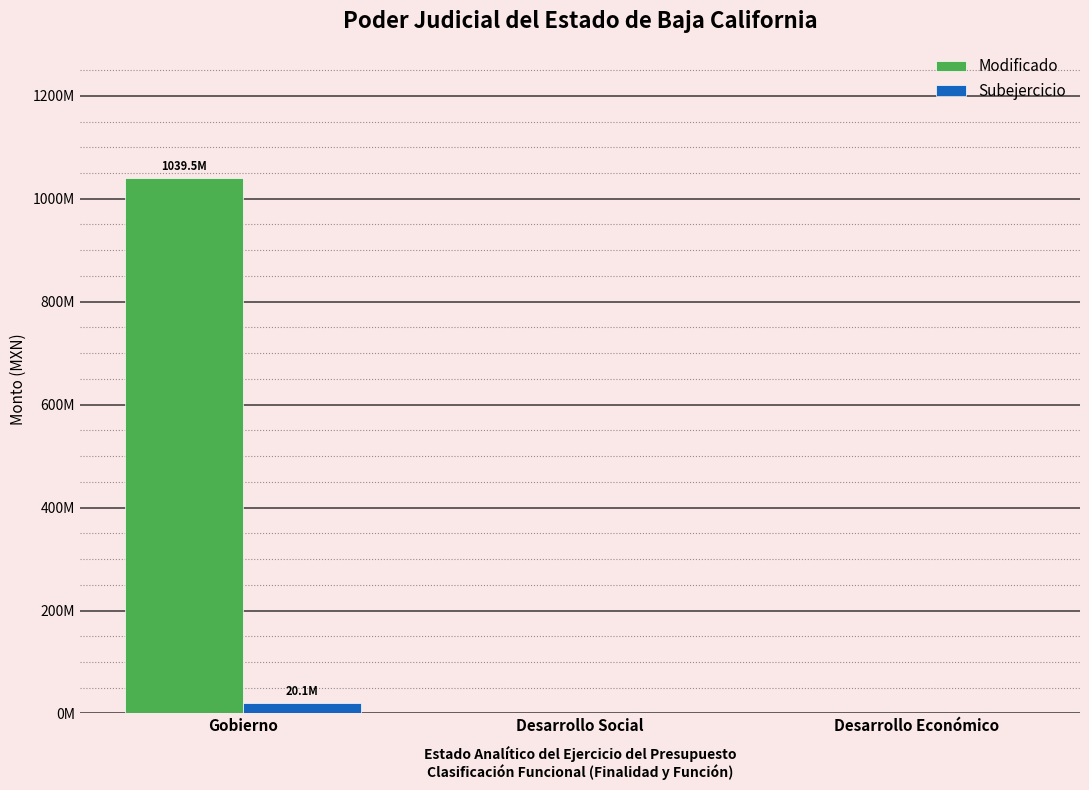

Rank the series by their maximum value, from highest to lowest.

Modificado, Subejercicio